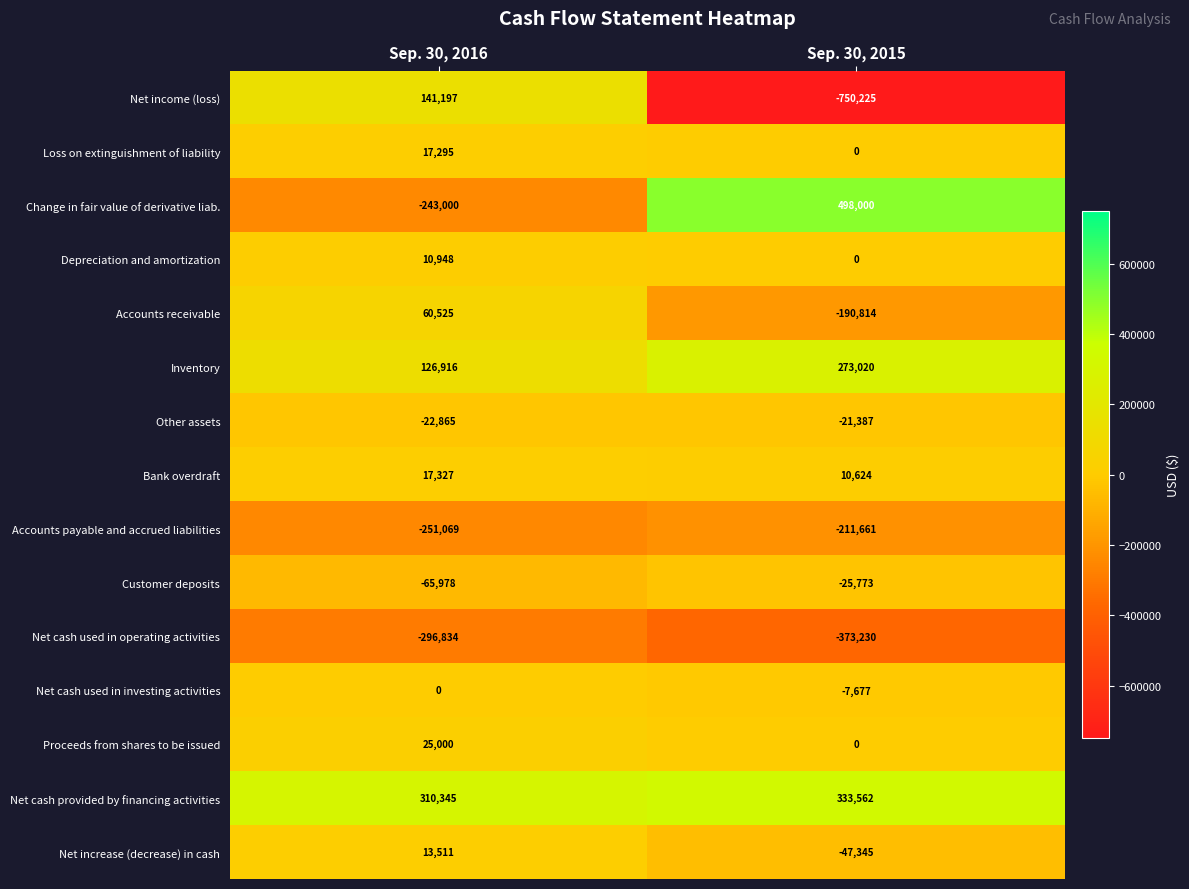

What is the average value of the Accounts payable and accrued liabilities series?

-231365